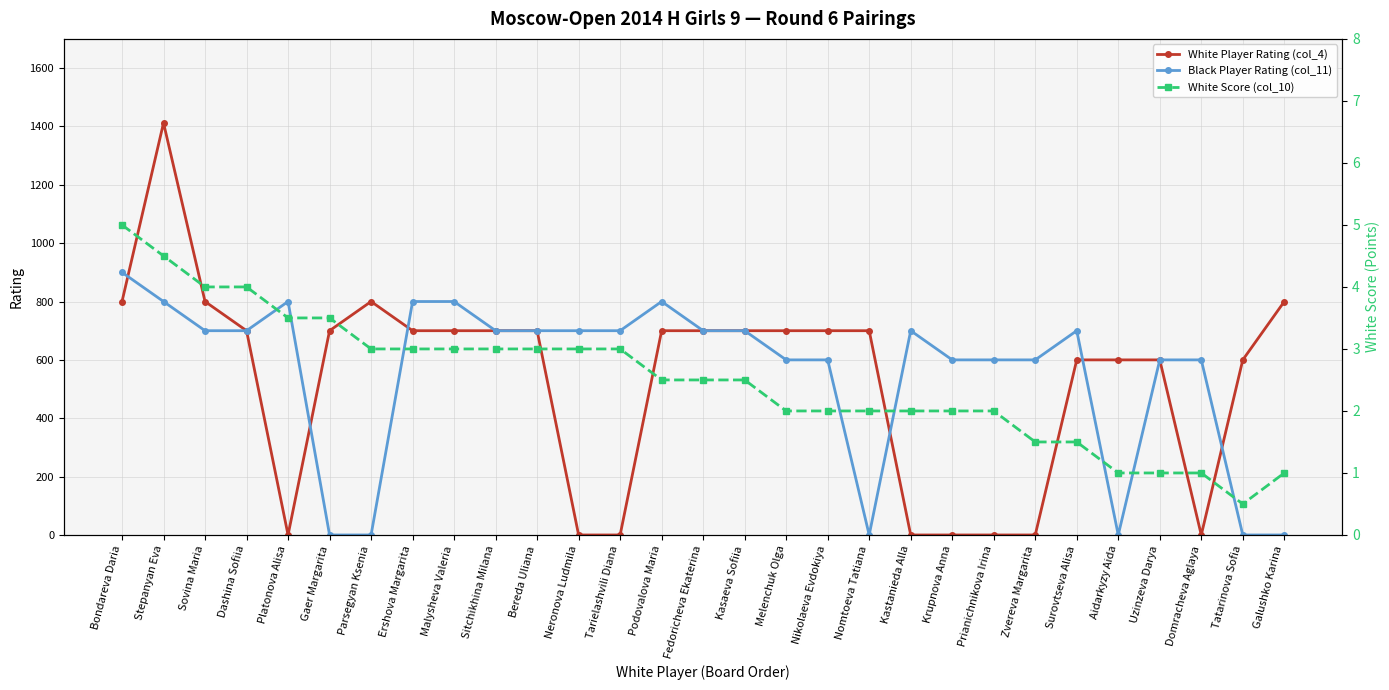

What is the spread (max minus min) of values at Aidarkyzy Aida?

600.0